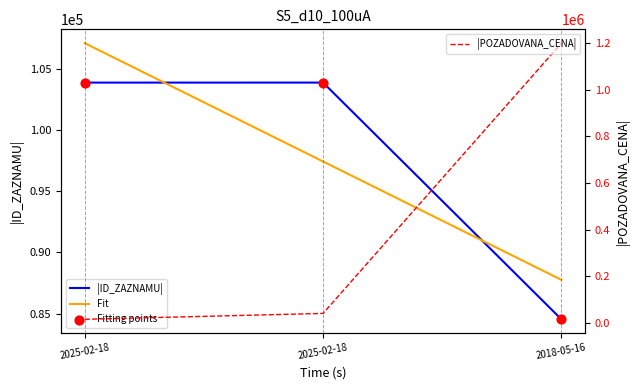

Which series contains the lowest Y value?

POZADOVANA_CENA